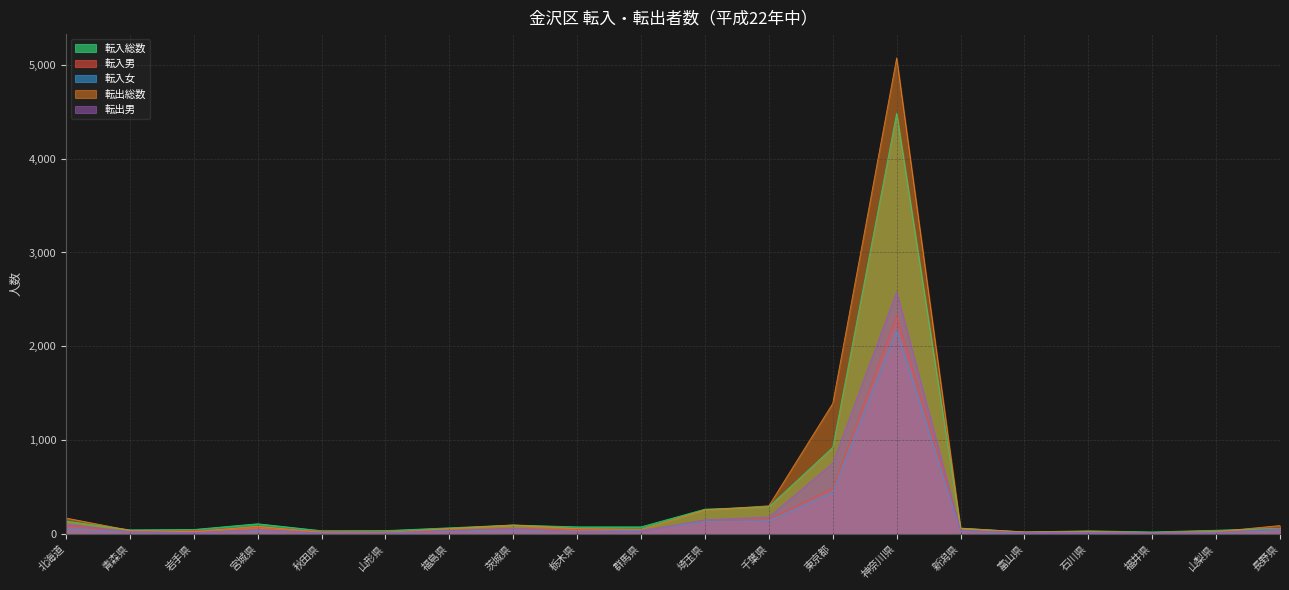

True or false: 転入女 has more than 2 interior local peaks.

True